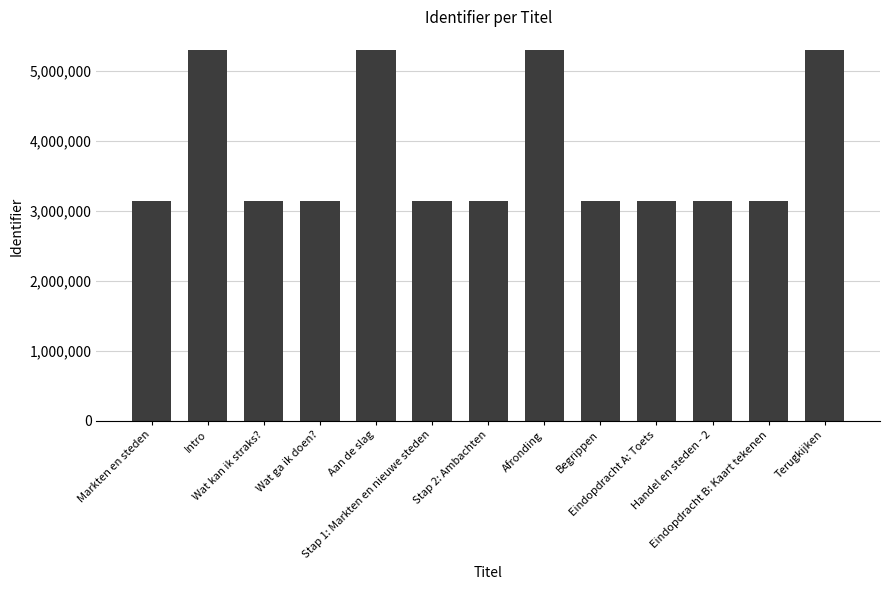

What is the greatest value displayed?

5296052